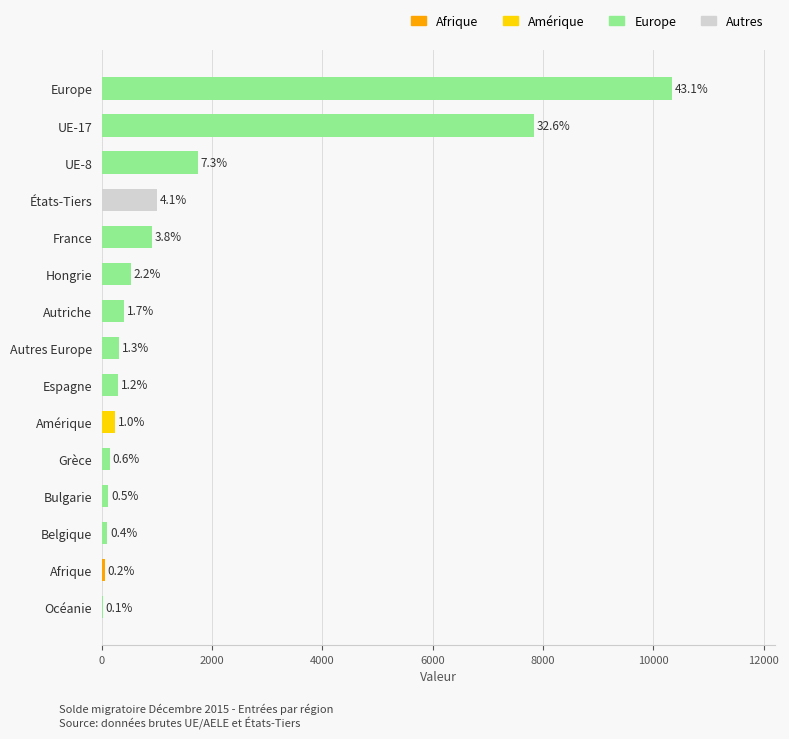

What is the minimum value shown in the chart?

20